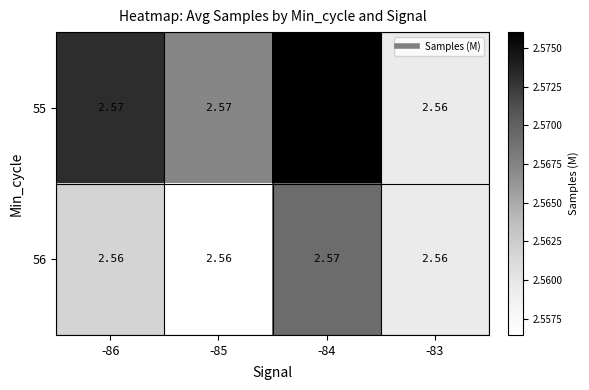

Is the value of 56 at -83 greater than the value of 55 at -85?

No